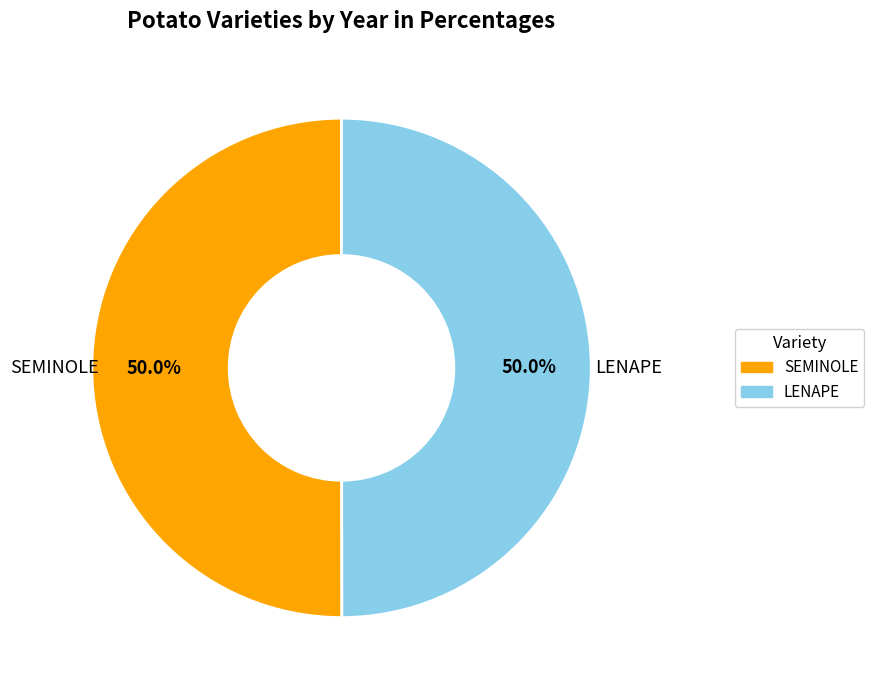

Is the sum of LENAPE and SEMINOLE greater than half?

Yes